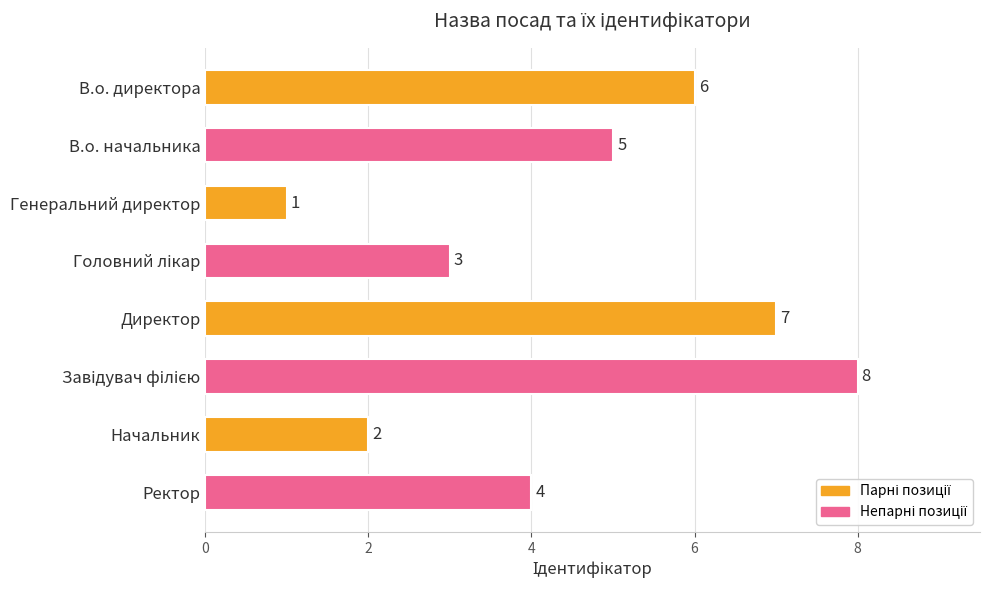

What is the label of the 5th bar from the top?

Директор